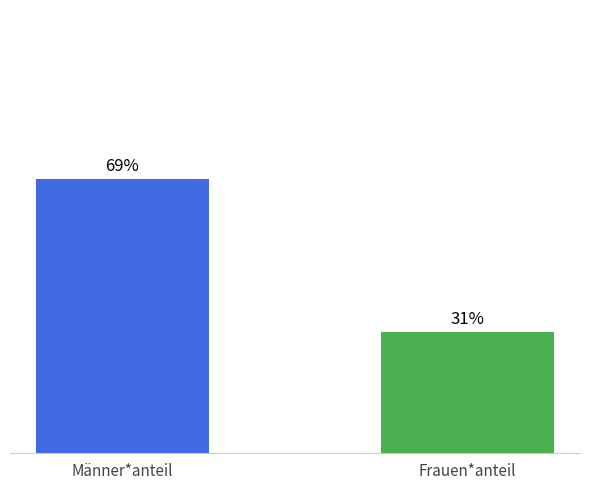

Does the chart contain any negative values?

No